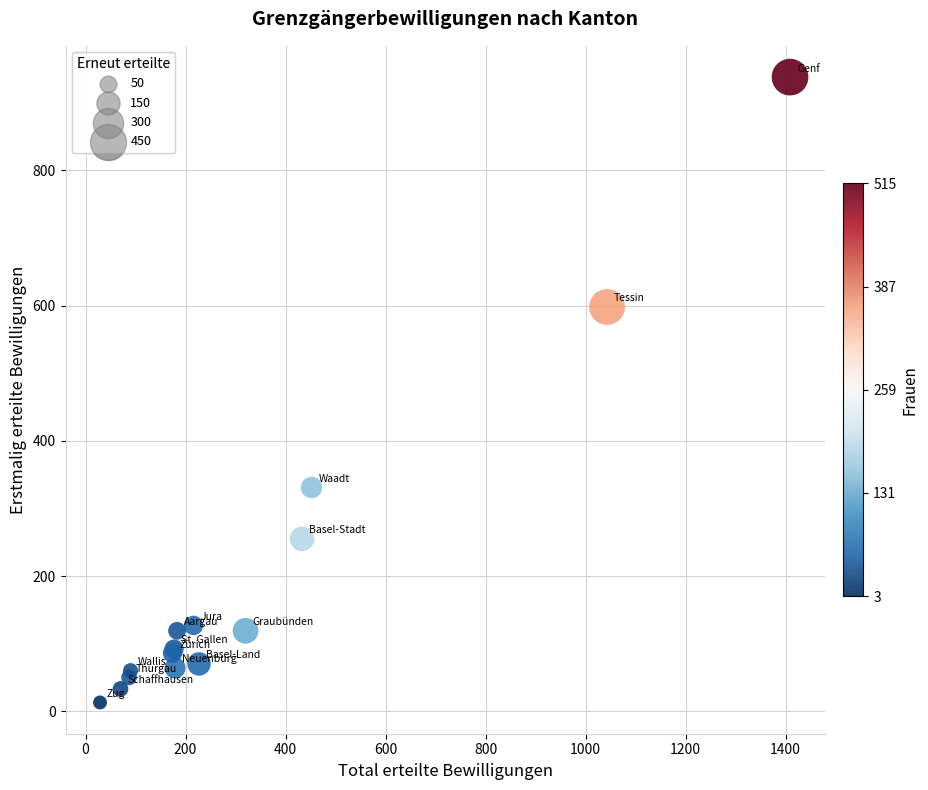

What Y value in the scatter plot is closest to 475?

598